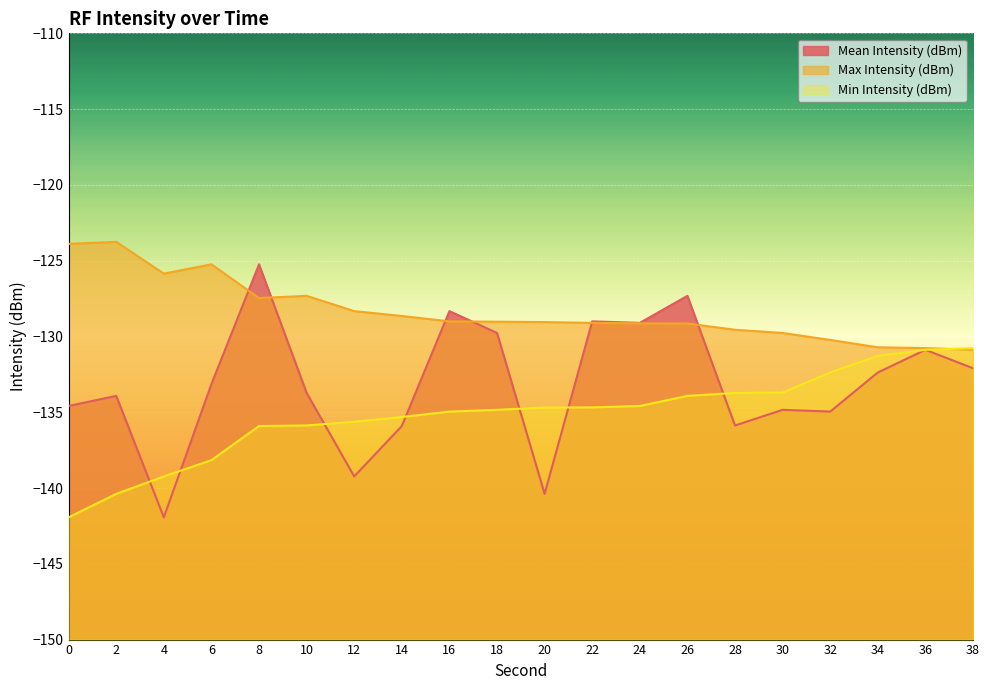

What value does the Mean Intensity (dBm) series have at 22?

-129.0